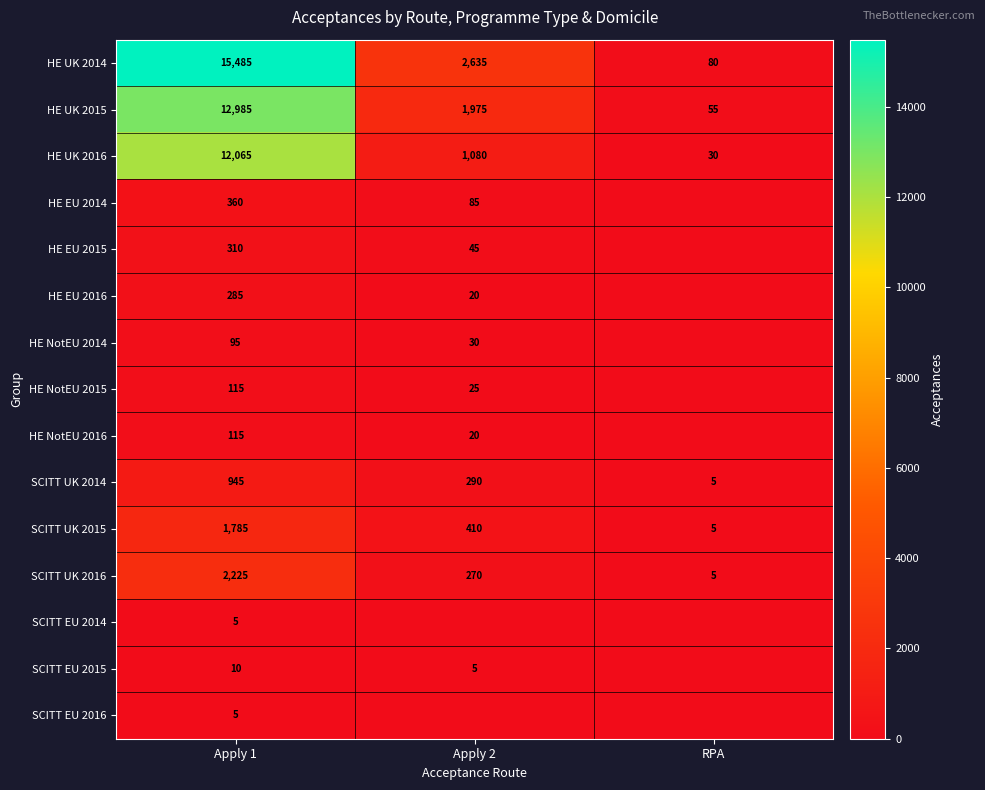

What is the difference between the highest and lowest values at Apply 1?

15480